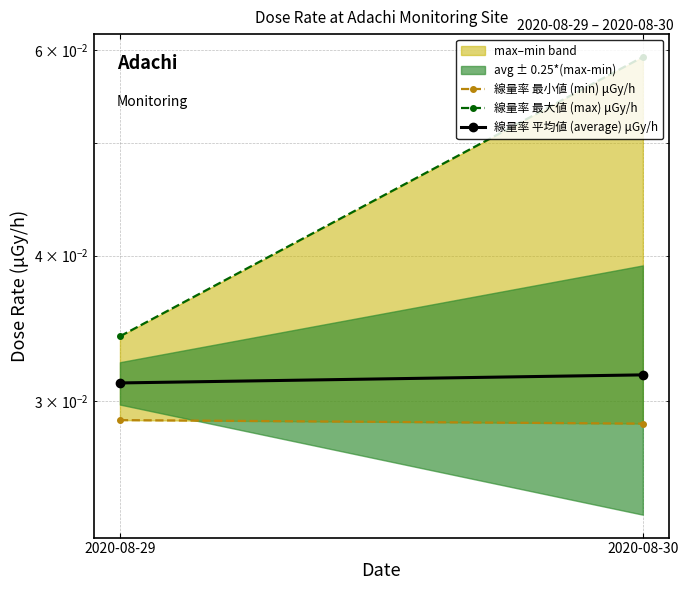

Is it true that 線量率 最大値 (max) μGy/h equals 0.1 at 2020-08-30?

False